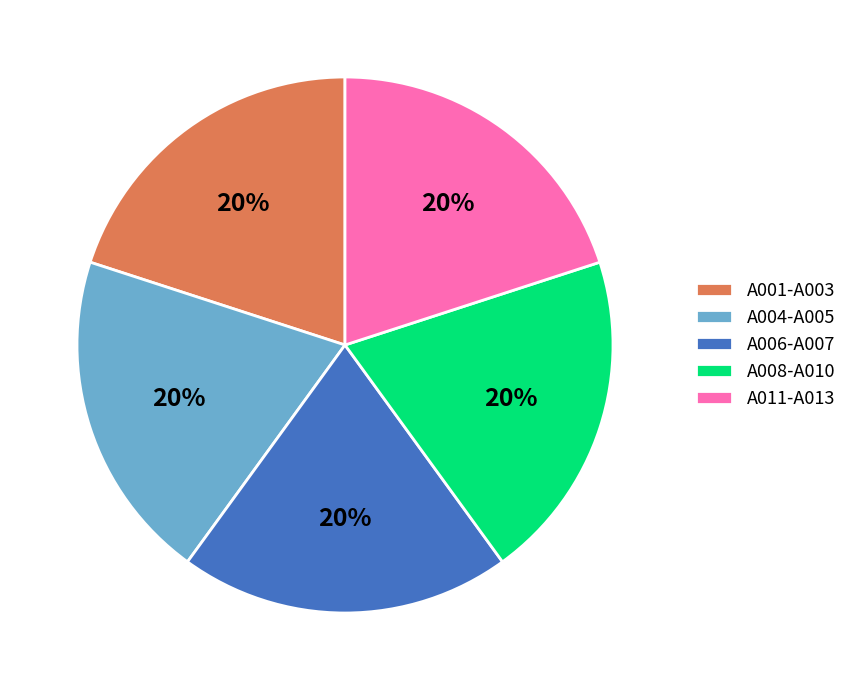

How many segments does this pie chart have?

5